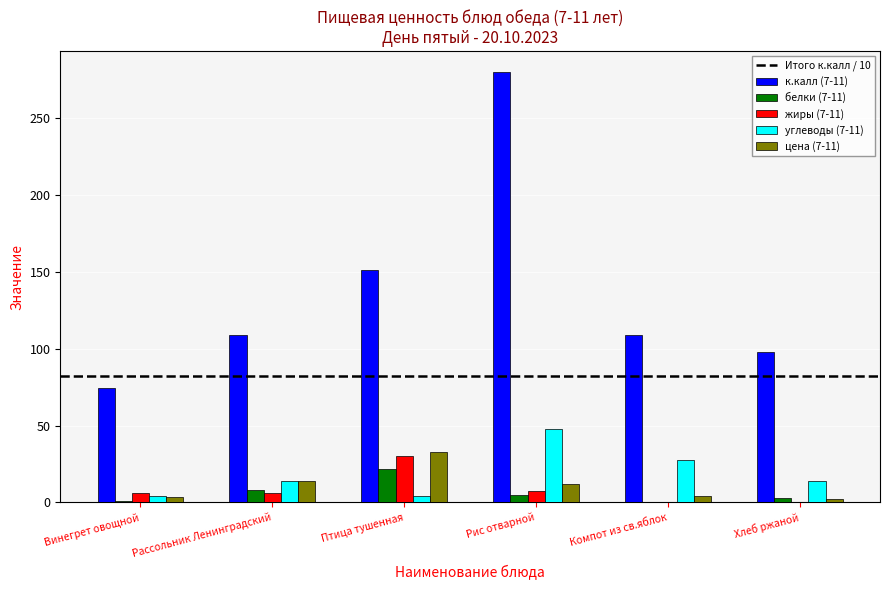

Is the value of углеводы (7-11) at Винегрет овощной greater than the value of белки (7-11) at Птица тушенная?

No